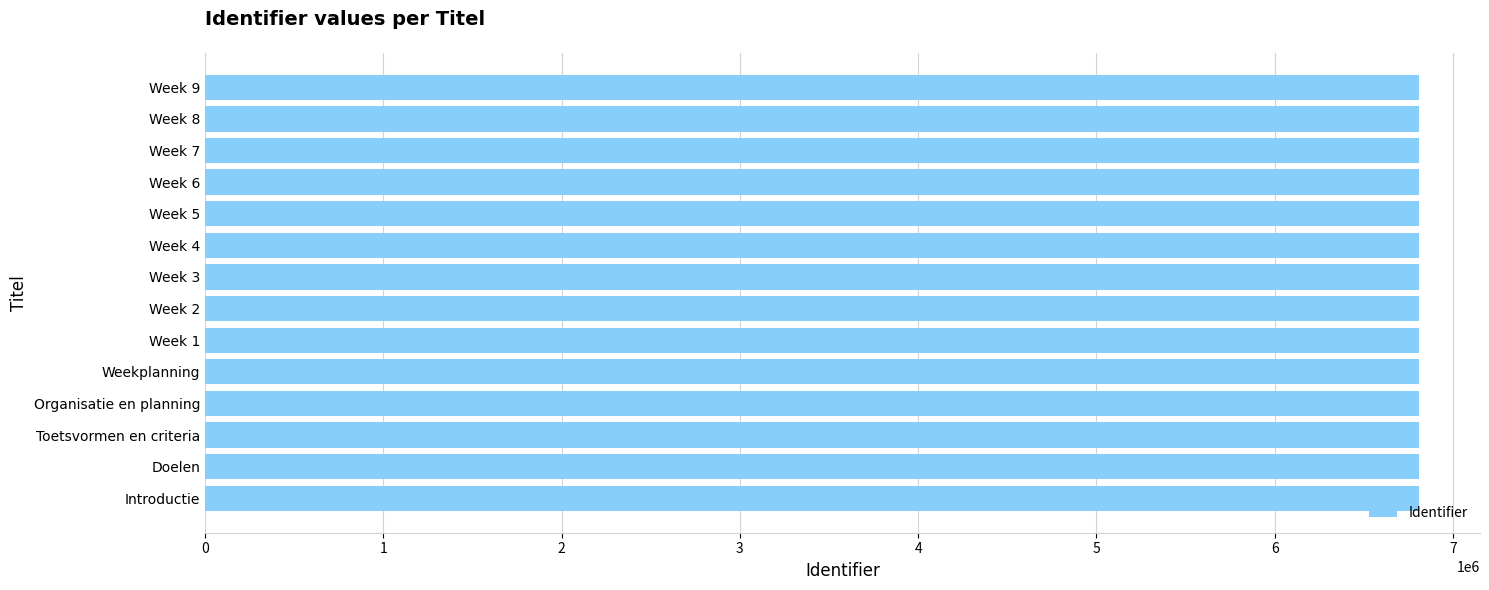

What is the sum of the values at Week 3 and Doelen?

13621422